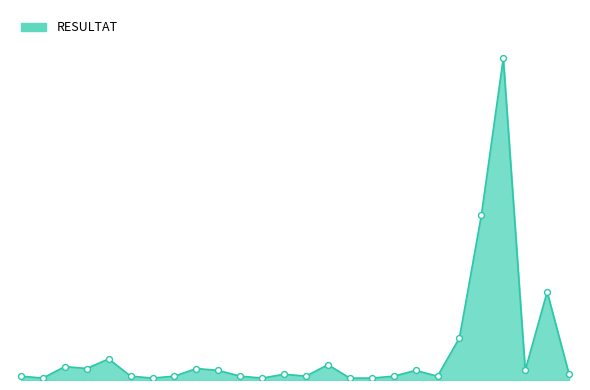

Does the chart have visible grid lines?

No